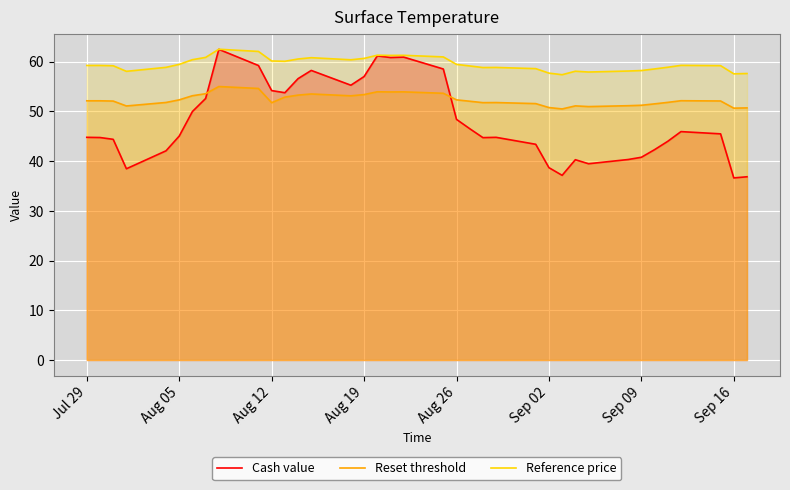

Reading left to right, what are all the values shown in this chart?

Cash value: 44.8	44.7	44.4	38.5	42.1	45.0	50.0	52.6	62.5	59.2	54.2	53.7	56.6	58.2	55.2	57.0	61.1	60.8	60.9	58.5	48.4	46.5	44.7	44.8	43.4	38.7	37.1	40.3	39.5	40.3	40.8	42.3	44.0	45.9	45.5	36.6	36.8
Reset threshold: 52.1	52.1	52.1	51.1	51.8	52.3	53.1	53.5	55.0	54.6	51.7	52.9	53.3	53.5	53.1	53.4	53.9	53.9	53.9	53.6	52.3	52.0	51.7	51.8	51.5	50.8	50.5	51.1	51.0	51.1	51.2	51.5	51.8	52.1	52.1	50.6	50.7
Reference price: 59.2	59.2	59.2	58.0	58.8	59.4	60.4	60.8	62.5	62.0	60.1	60.1	60.5	60.8	60.4	60.6	61.3	61.2	61.3	60.9	59.4	59.1	58.8	58.8	58.6	57.7	57.4	58.1	57.9	58.1	58.2	58.5	58.9	59.2	59.2	57.5	57.6